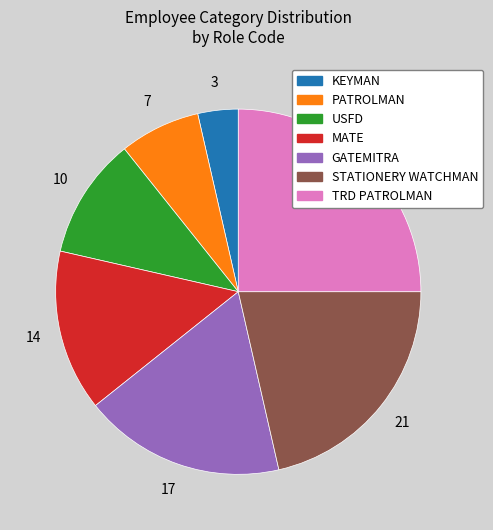

Does any single category account for the majority?

No